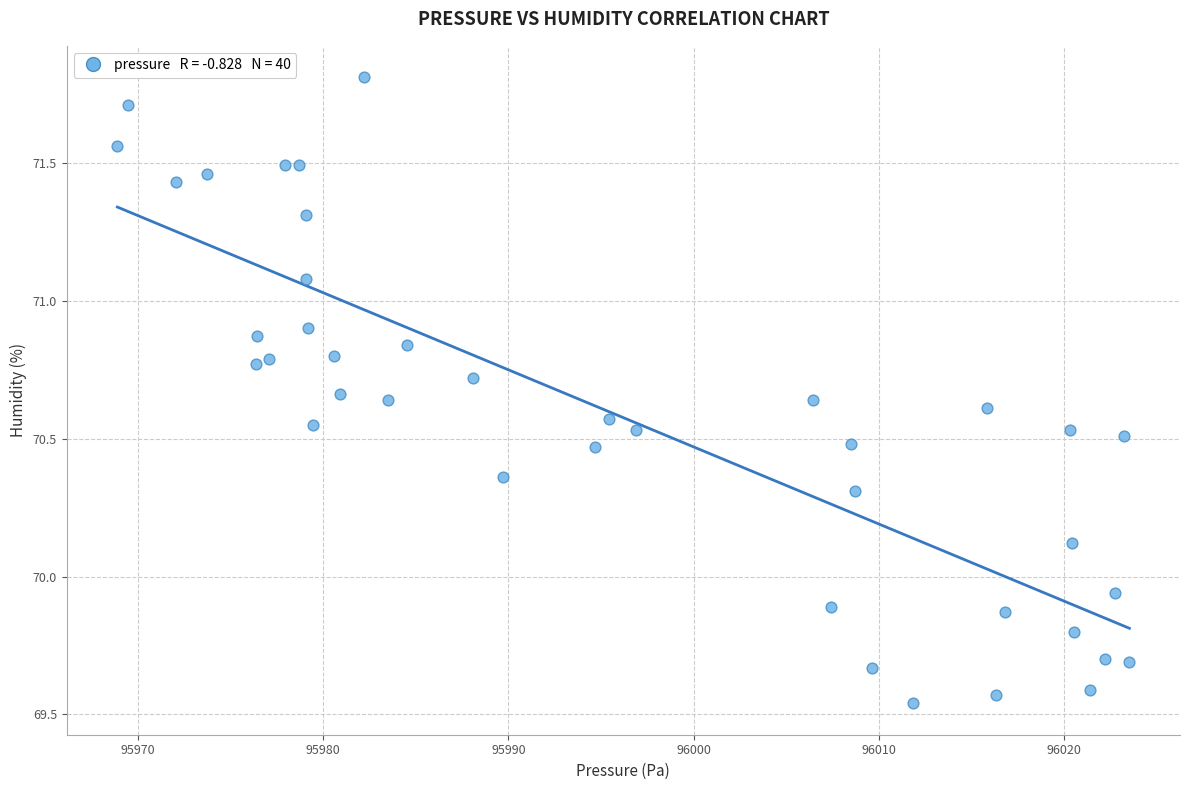

What is the range of X values (max minus min)?

54.6